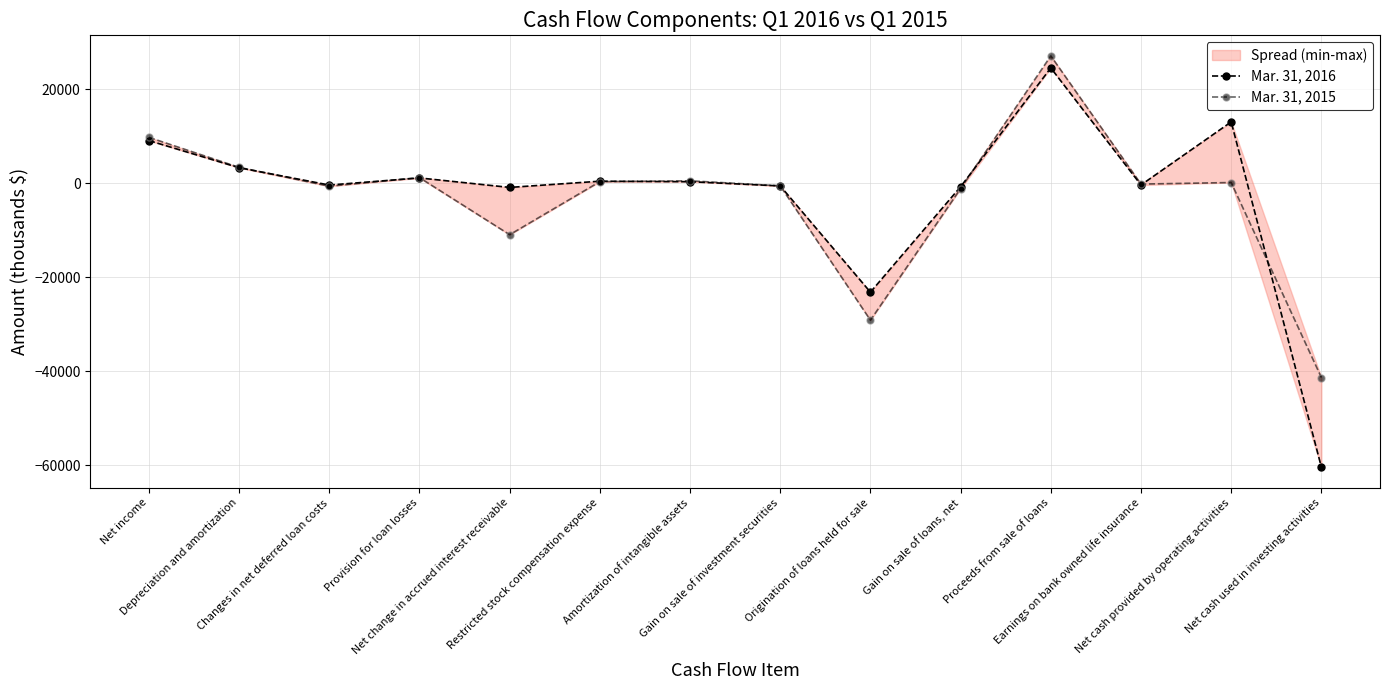

Where do Mar. 31, 2016 and Mar. 31, 2015 first cross each other?

Depreciation and amortization and Changes in net deferred loan costs